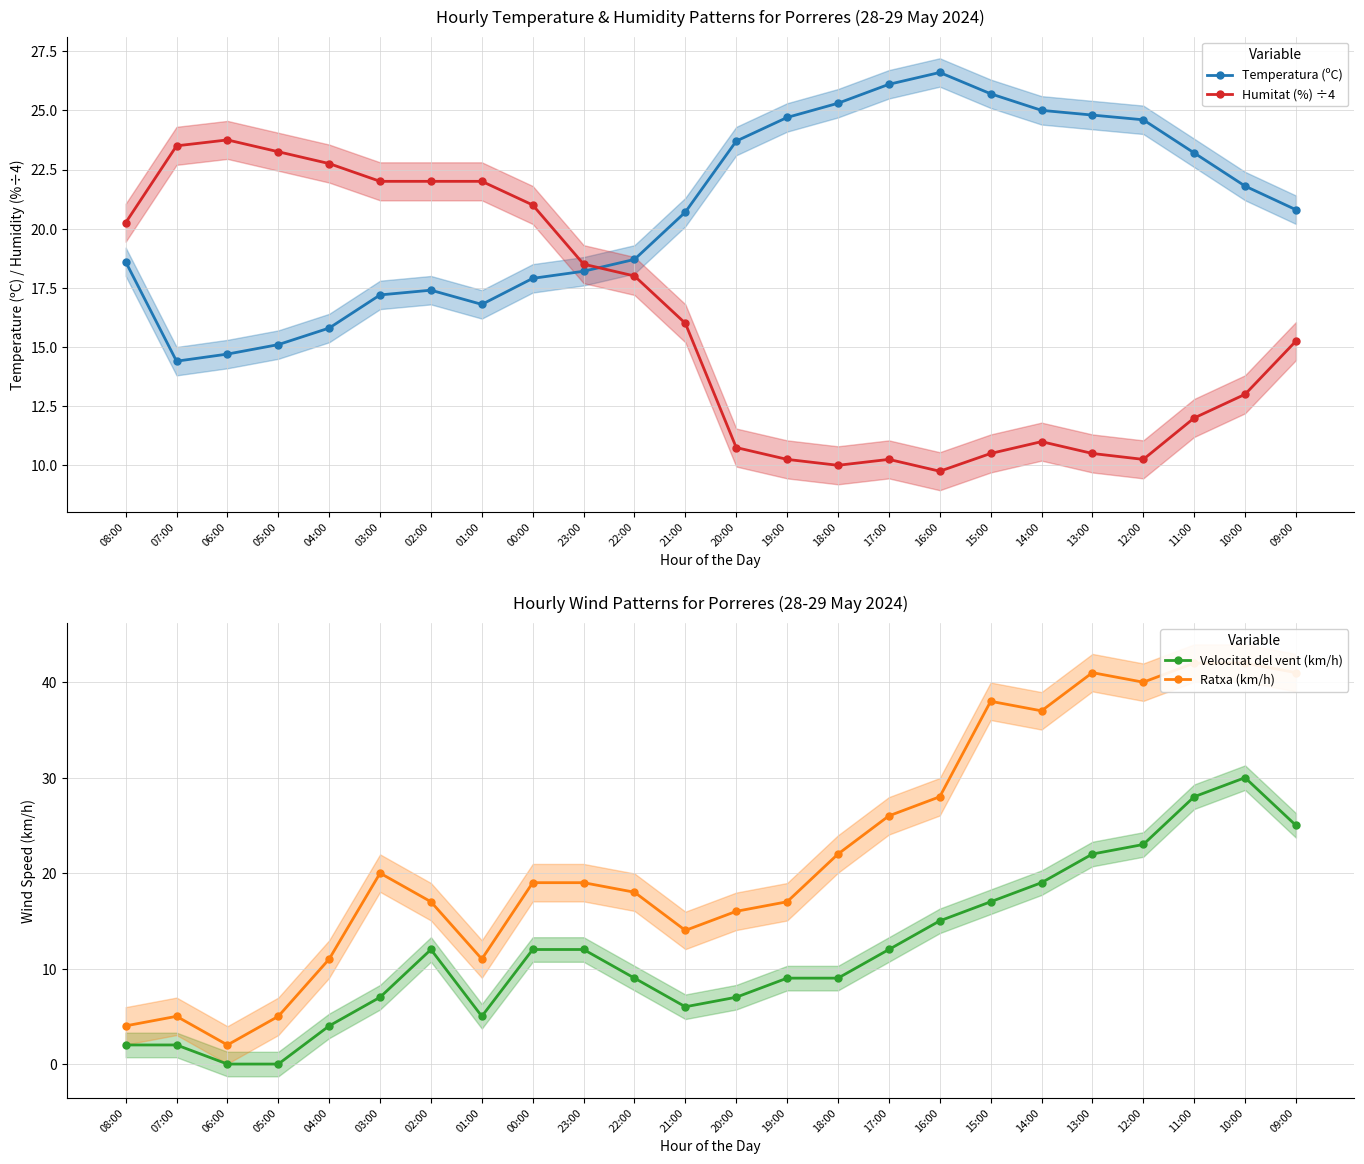

The value of Ratxa (km/h) at 22:00 is 18.0. True or false?

True